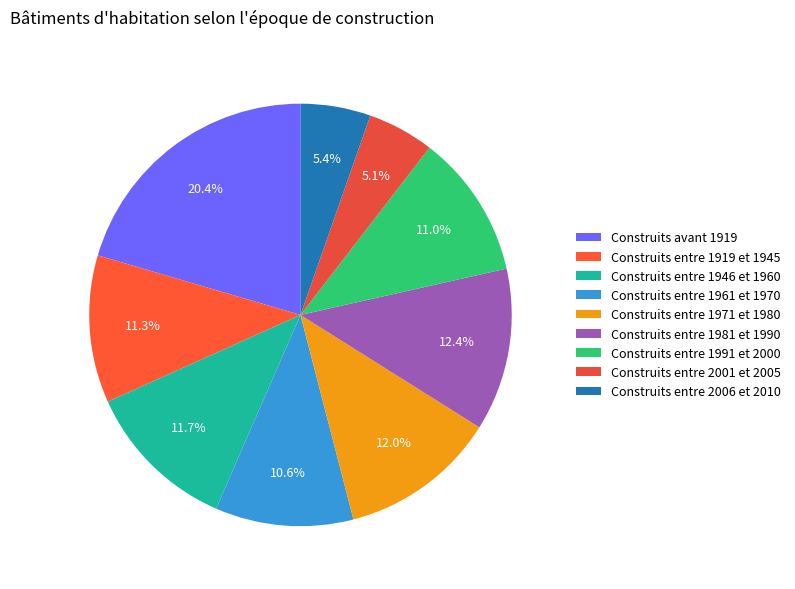

How many slices are in this pie chart?

9